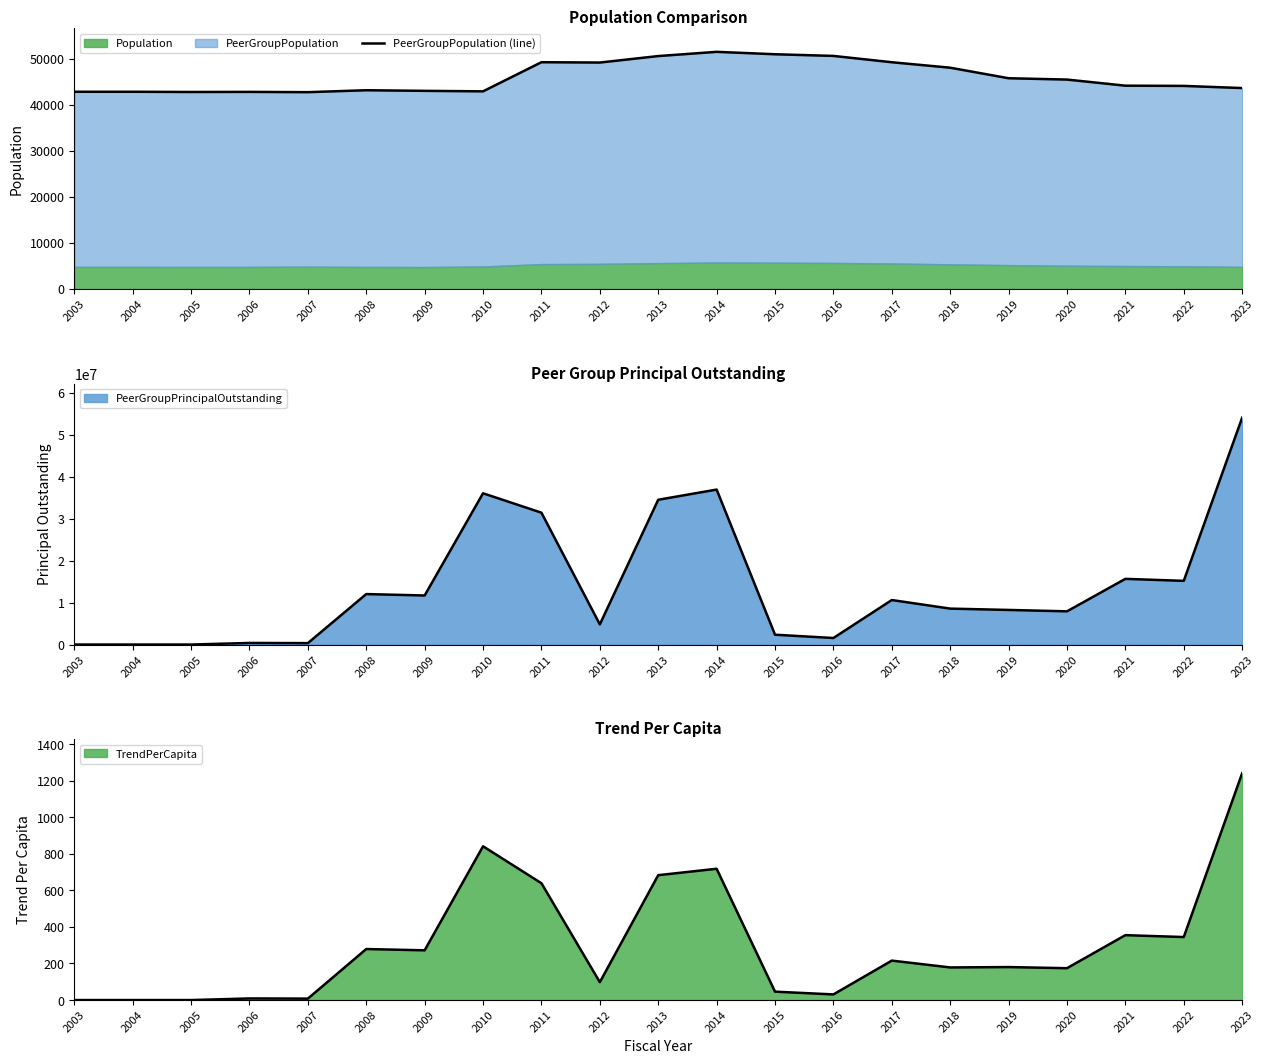

Which has a higher value, 2015 or 2006?

2015